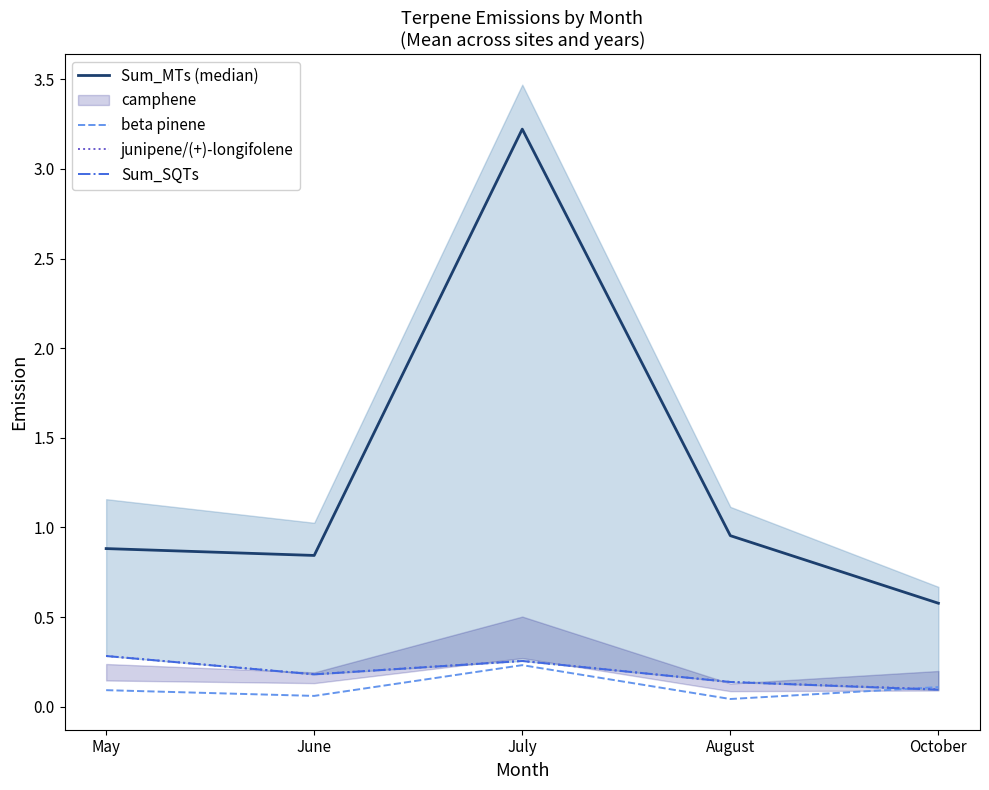

True or false: Sum_SQTs and Sum_MTs (median) intersect in this chart.

False